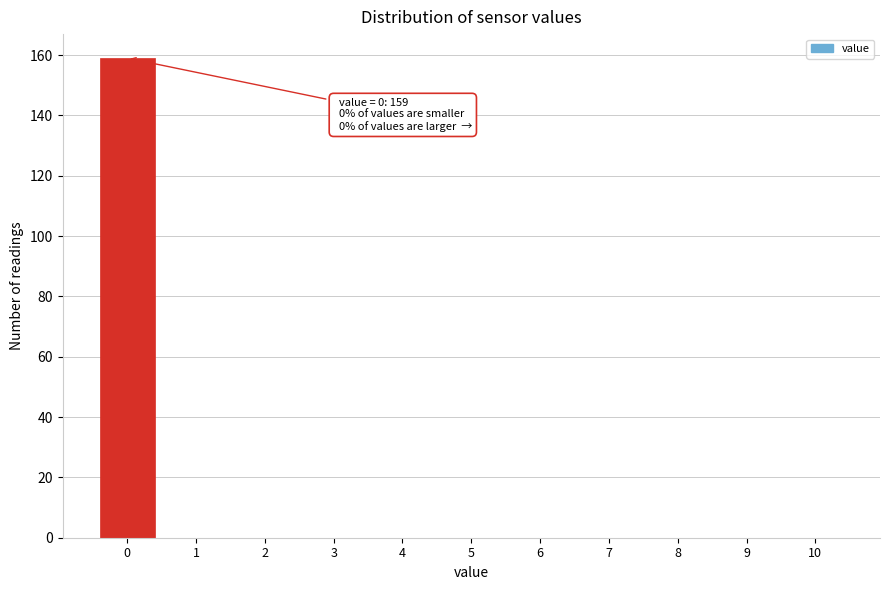

Reading left to right, list all the values displayed in this chart.

0=159	1=0	2=0	3=0	4=0	5=0	6=0	7=0	8=0	9=0	10=0